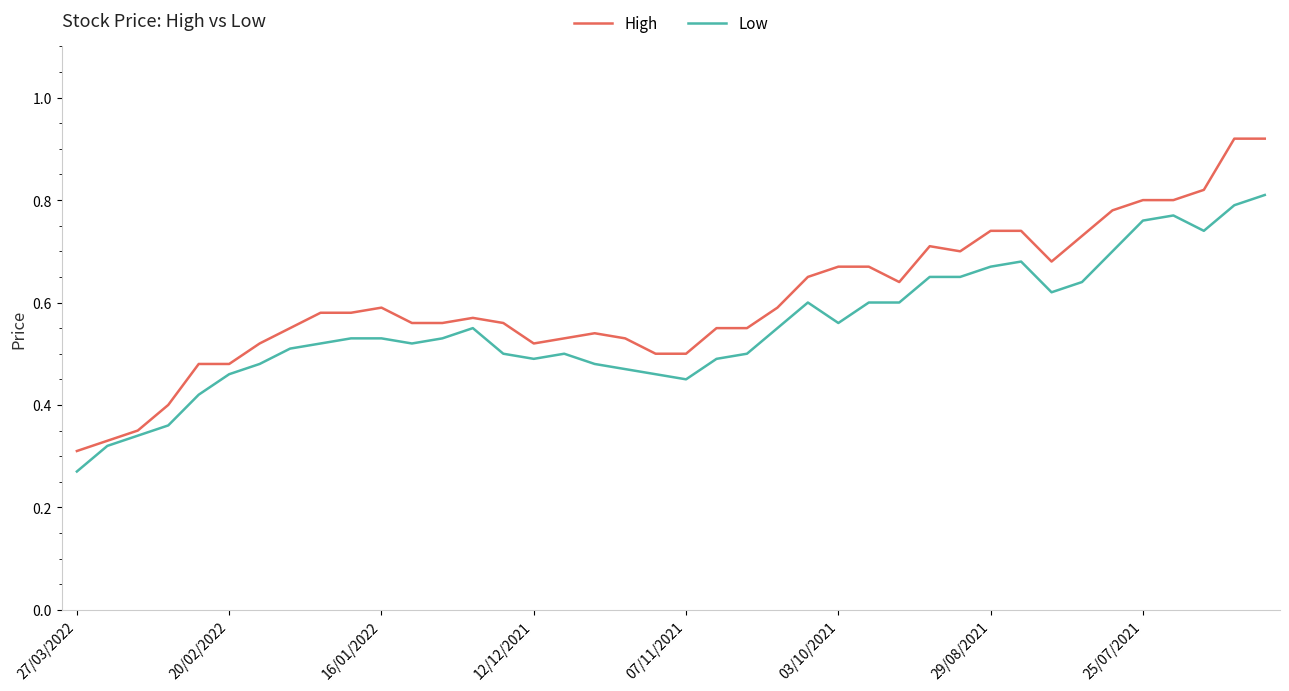

Which series has the largest total across all categories?

High